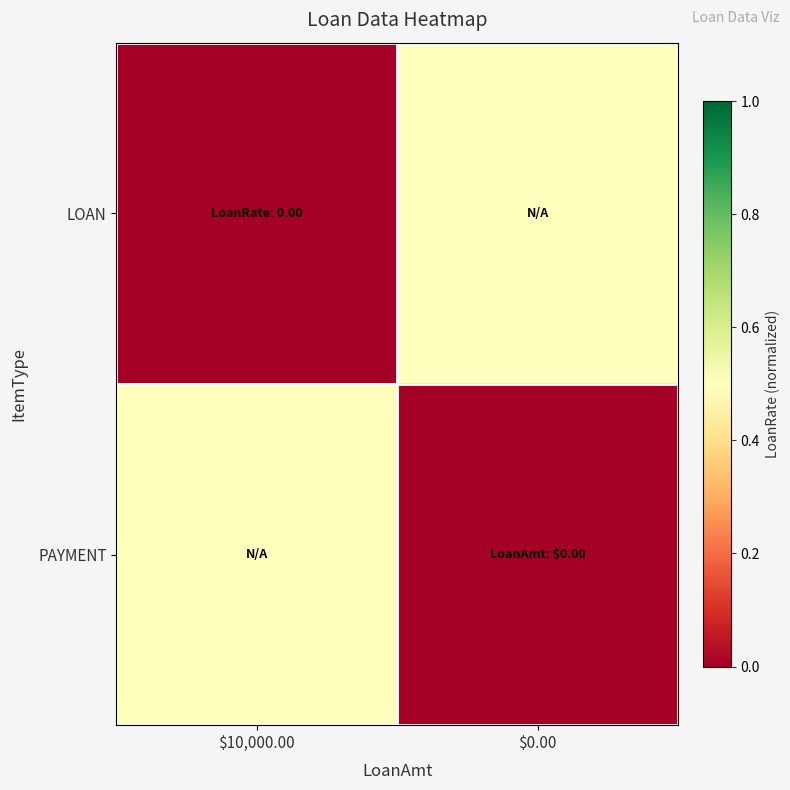

Rank the series at $10,000.00 from lowest to highest value.

LOAN, PAYMENT